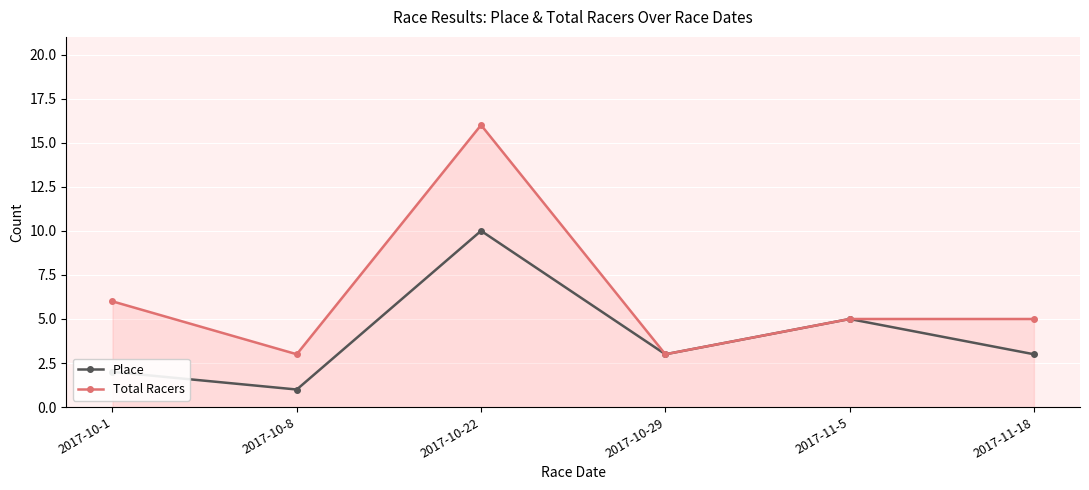

The value of Place at 2017-10-29 is 4. True or false?

False